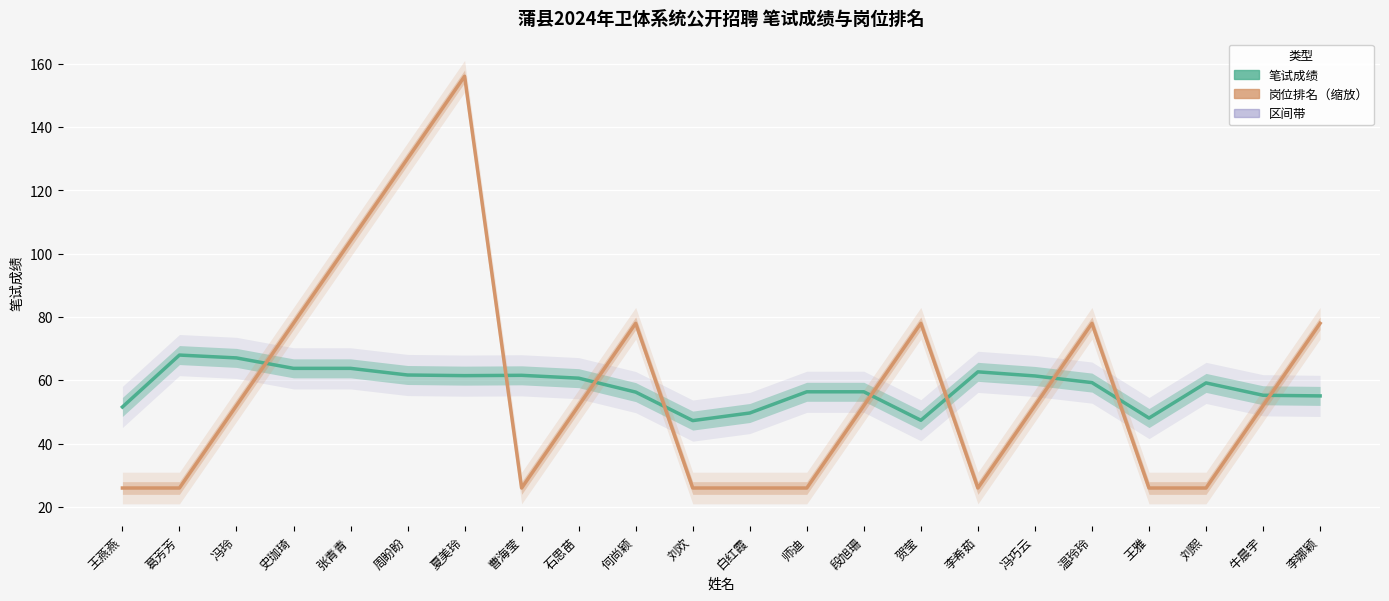

Is it true that 岗位排名（缩放） equals 26.0 at 李希茹?

True